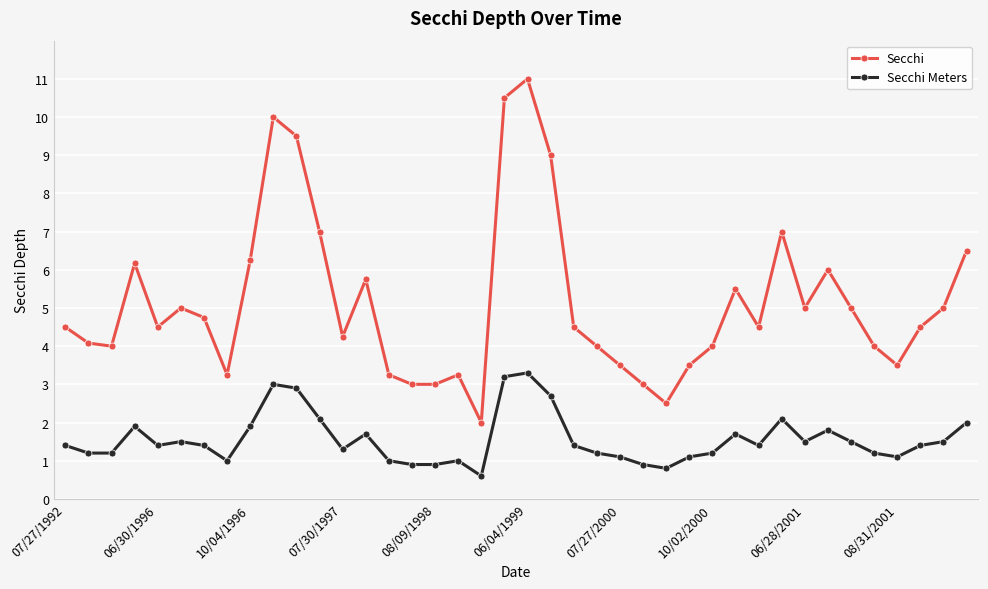

How many interior local peaks does the Secchi series have?

9